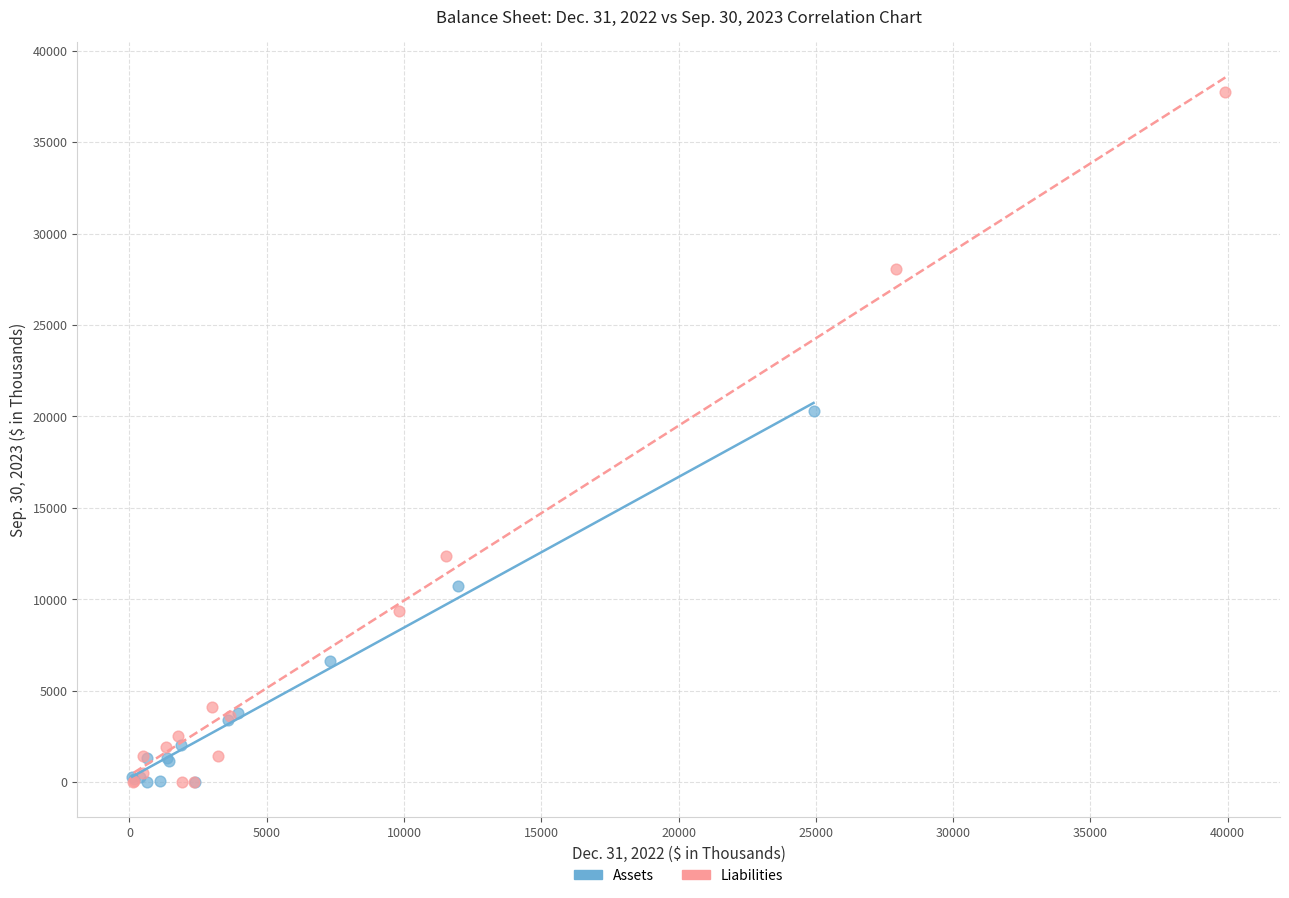

Which series contains the highest Y value?

Liabilities